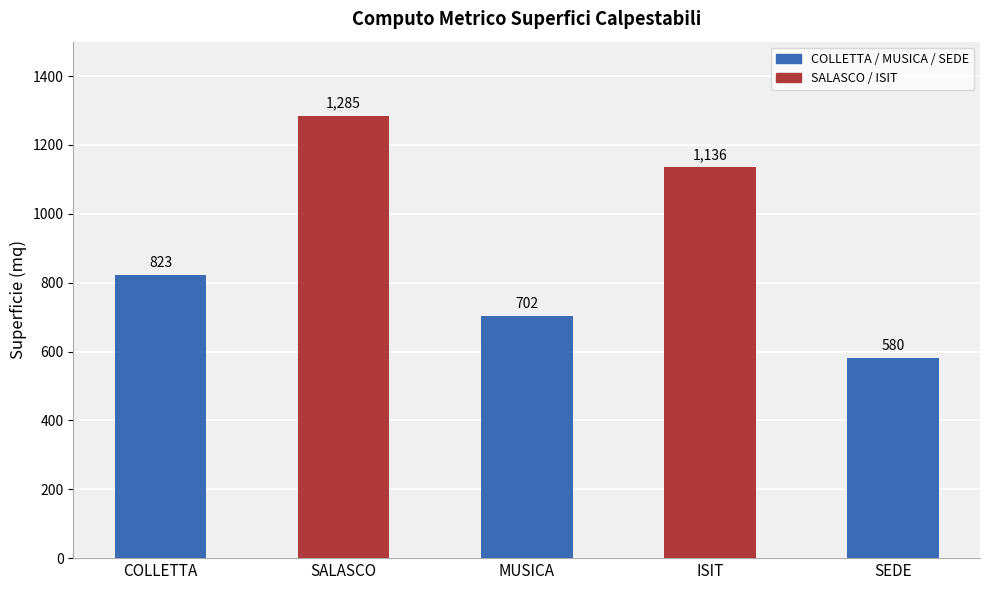

What is the change in value from SALASCO to ISIT?

-149